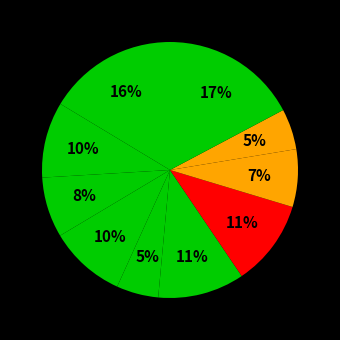

Is there any slice that represents more than half of the pie?

No